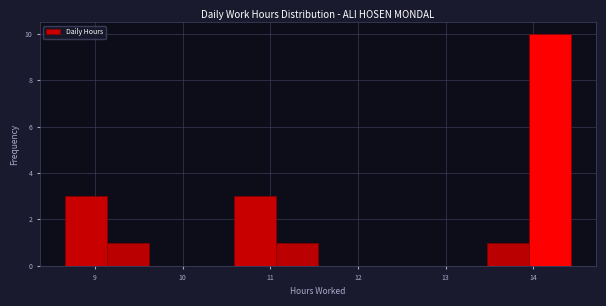

Over which range of the x-axis is the bar tallest?

13.9 to 14.4